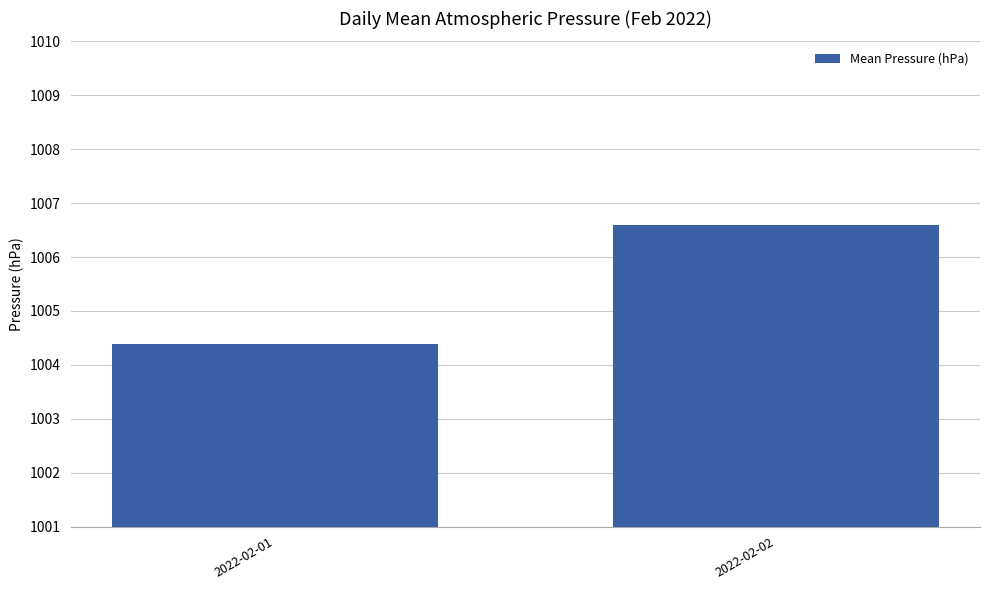

Which label corresponds to the largest value in the chart?

2022-02-02